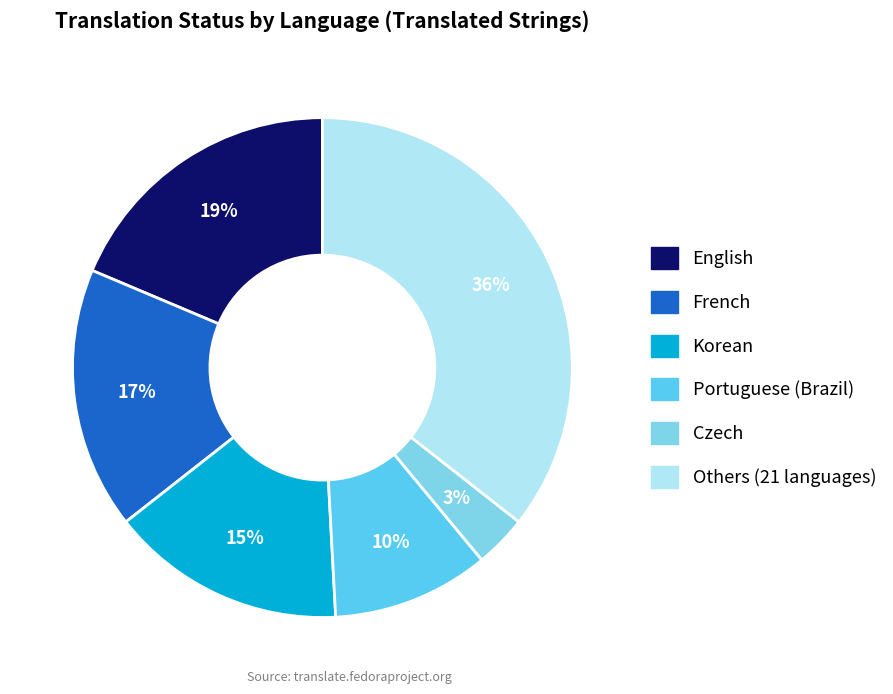

To the nearest percent, what is the average slice percentage?

17%